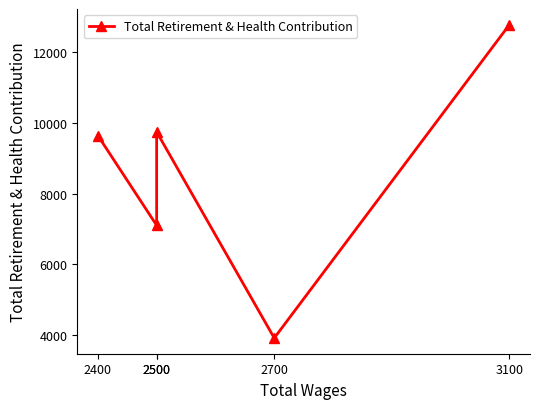

Count the number of values greater than 9634.

2